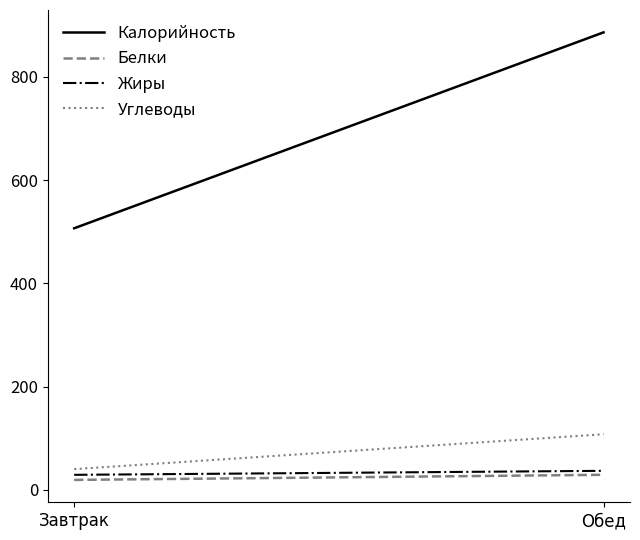

What position from the right is Завтрак?

2